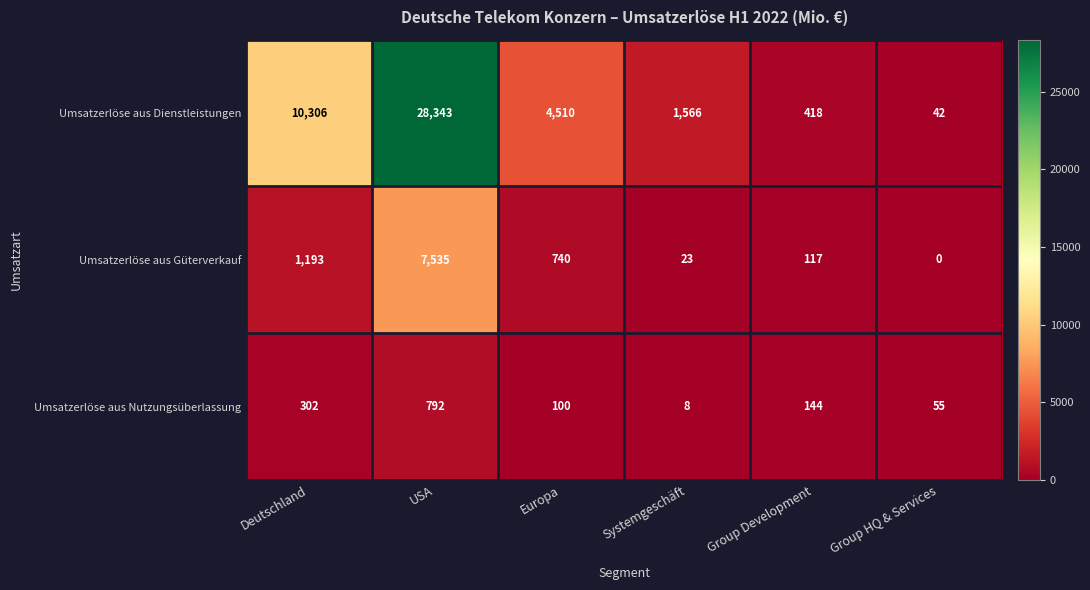

Which series has the largest range (max minus min)?

Umsatzerlöse aus Dienstleistungen